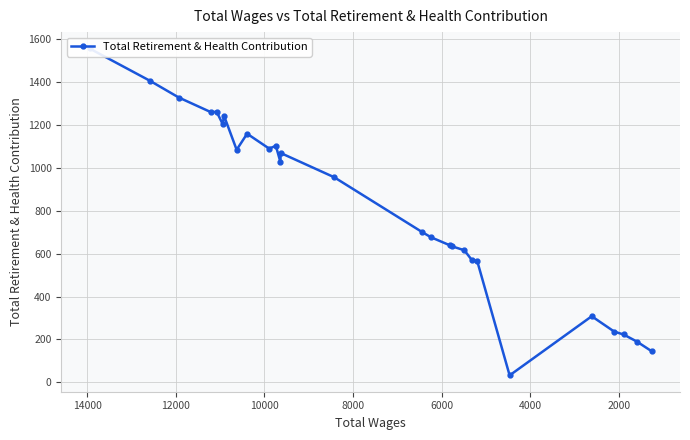

Does the chart display data point markers on the line(s)?

Yes